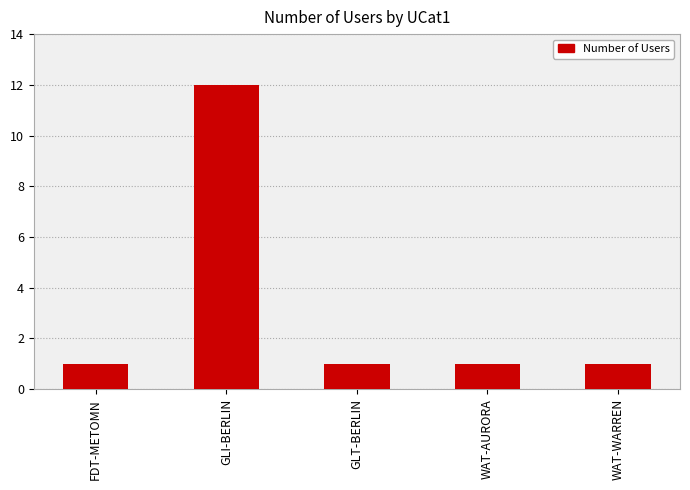

Is it true that the value at FDT-METOMN is 0?

False